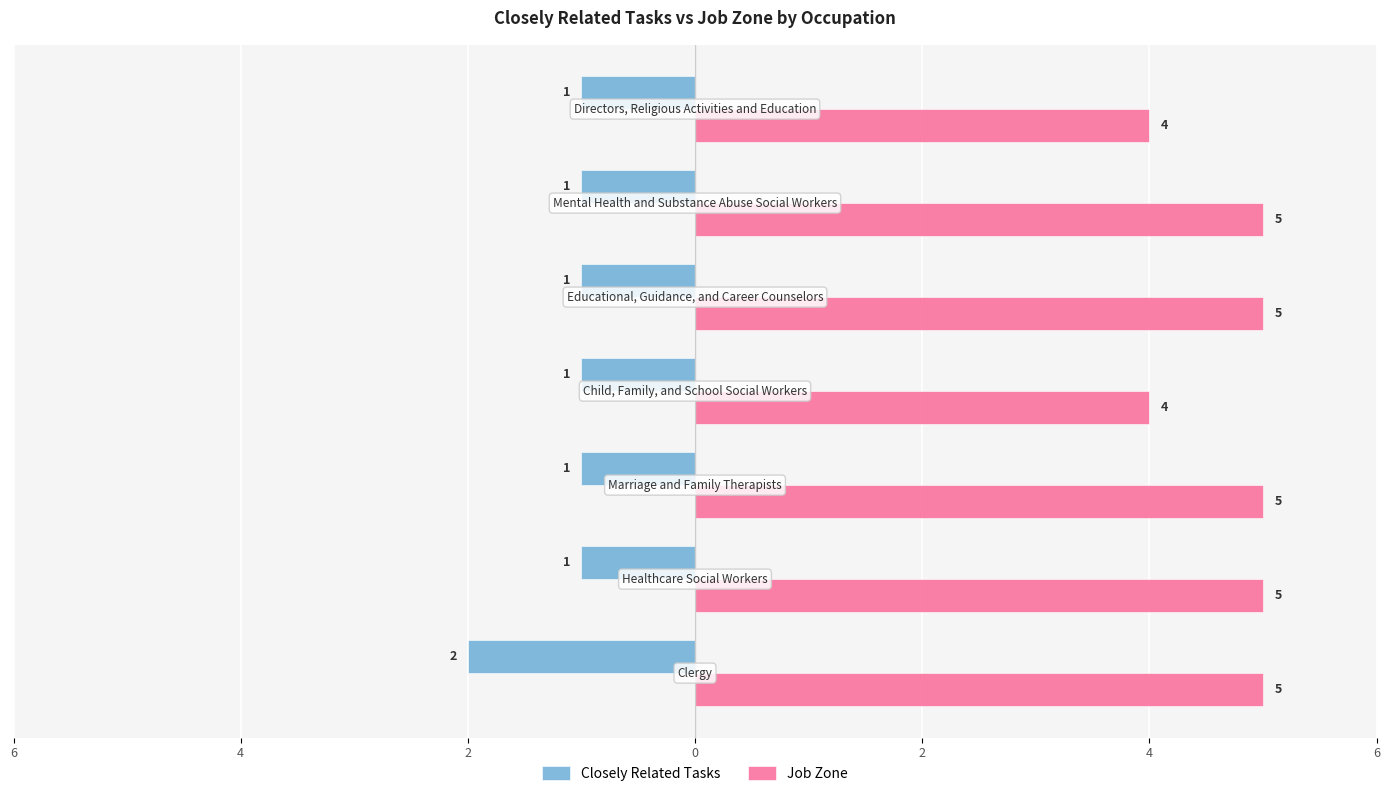

What are all the series names shown in the legend?

Closely Related Tasks, Job Zone